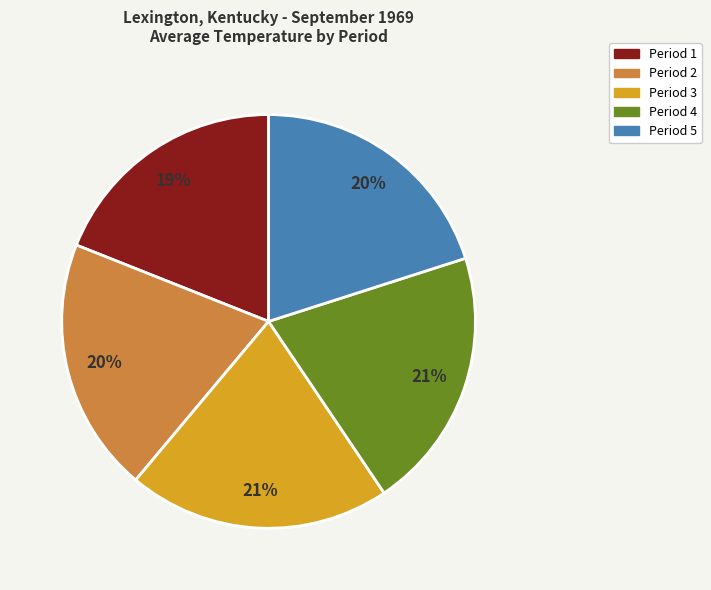

To the nearest percent, what percentage of the pie is Period 3?

21%